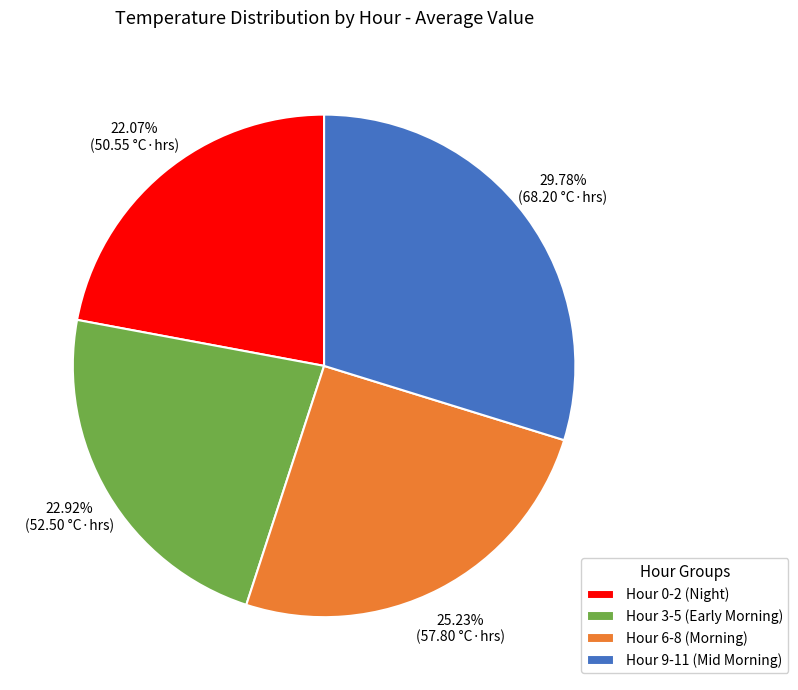

Is the sum of Hour 9-11 (Mid Morning) and Hour 0-2 (Night) greater than half?

Yes